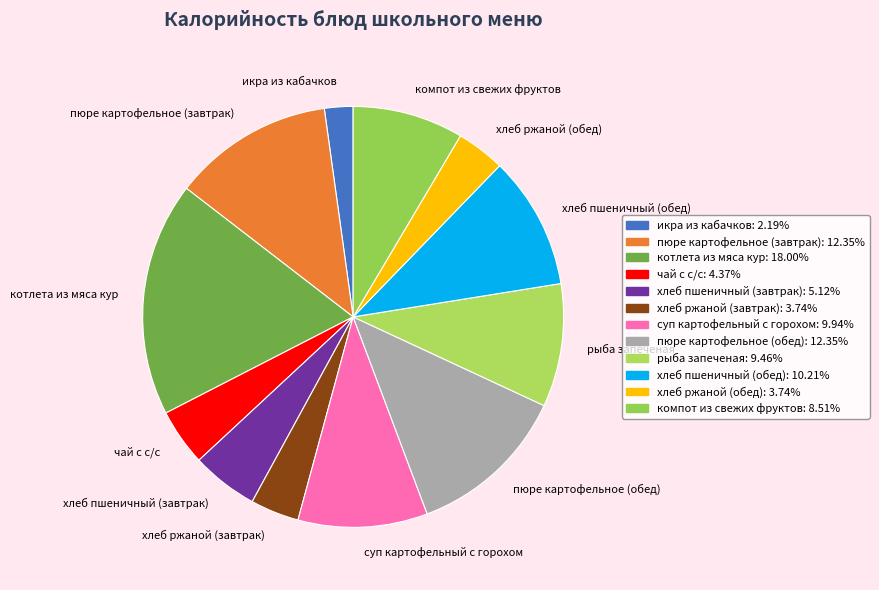

Is there a majority slice in this chart?

No